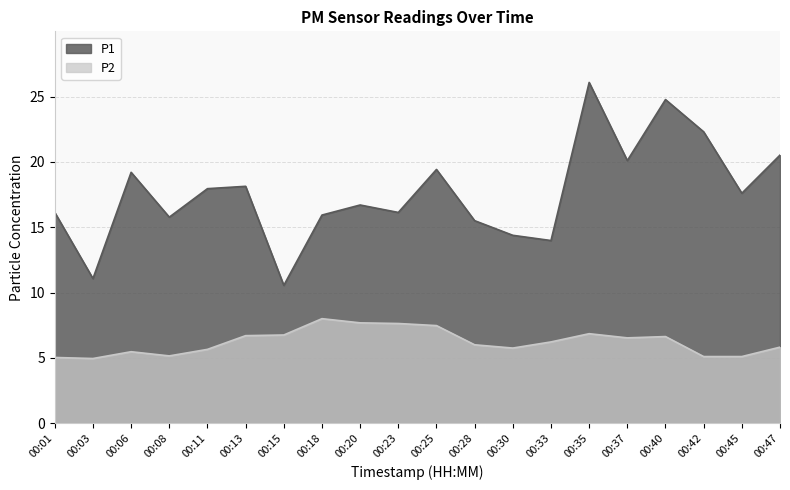

Is it true that P1 equals 16.1 at 00:23?

True